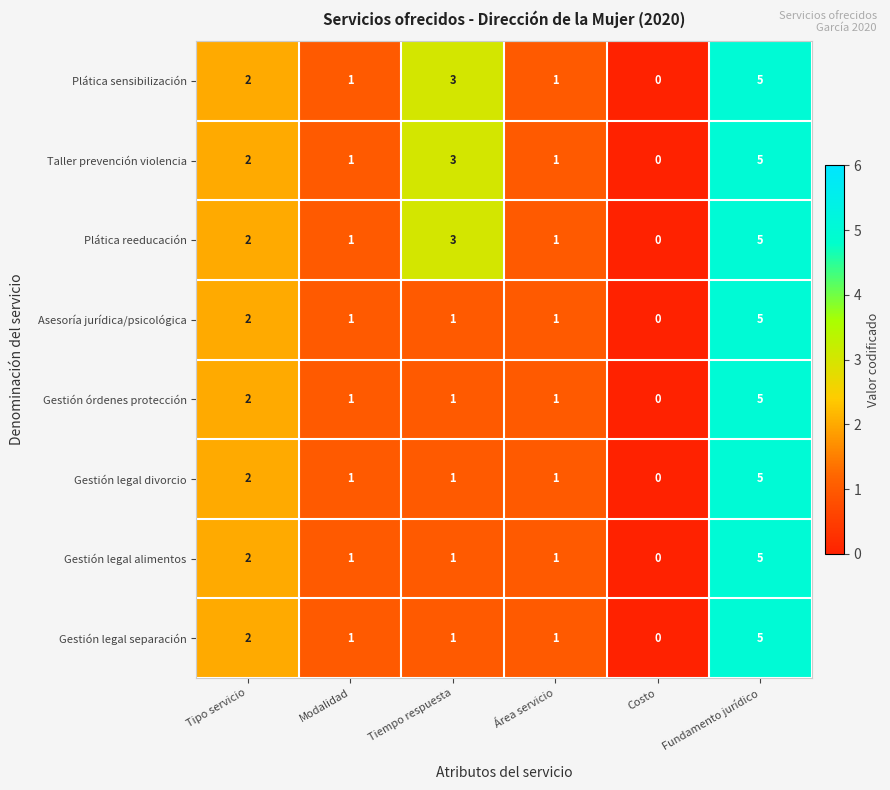

At which category is the sum across all series the highest?

Fundamento jurídico